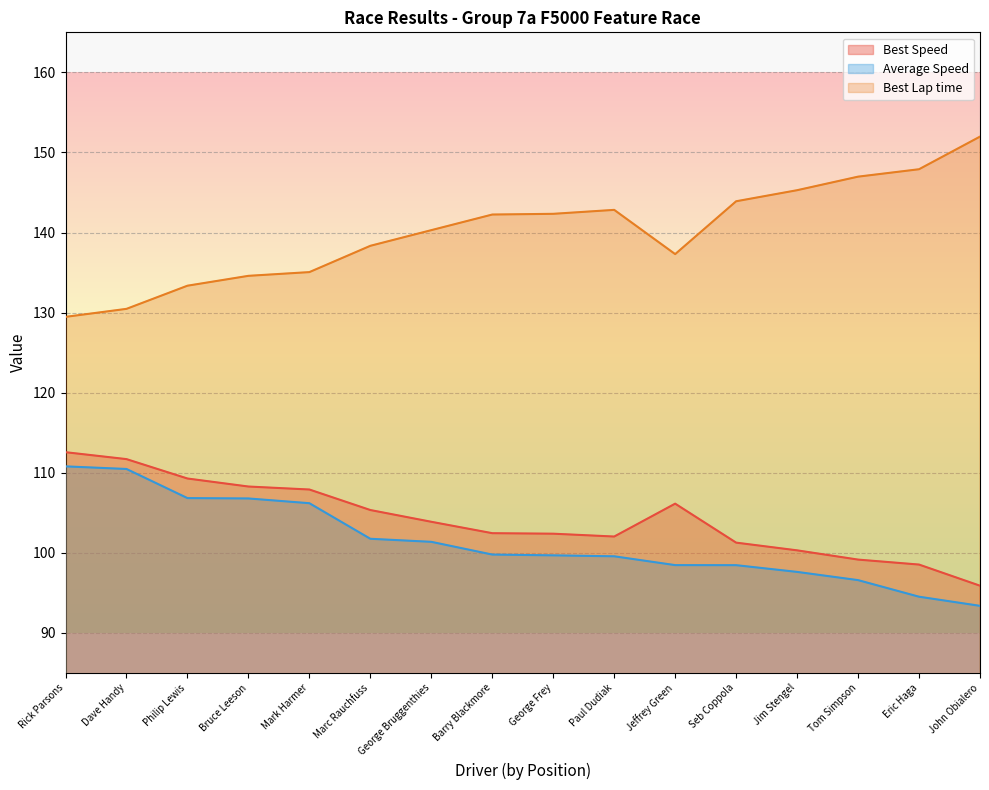

What is the label of the 5th point from the left?

Mark Harmer